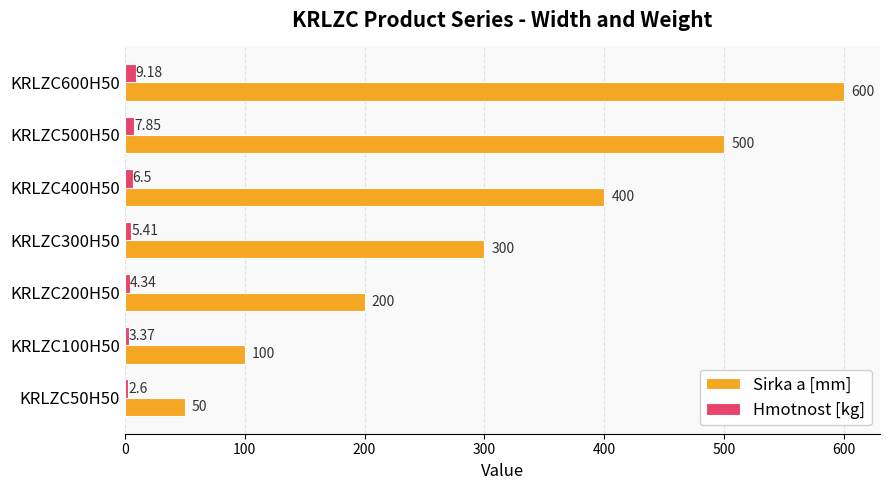

What is the difference between the maximum and minimum values in the Hmotnost [kg] series?

6.6